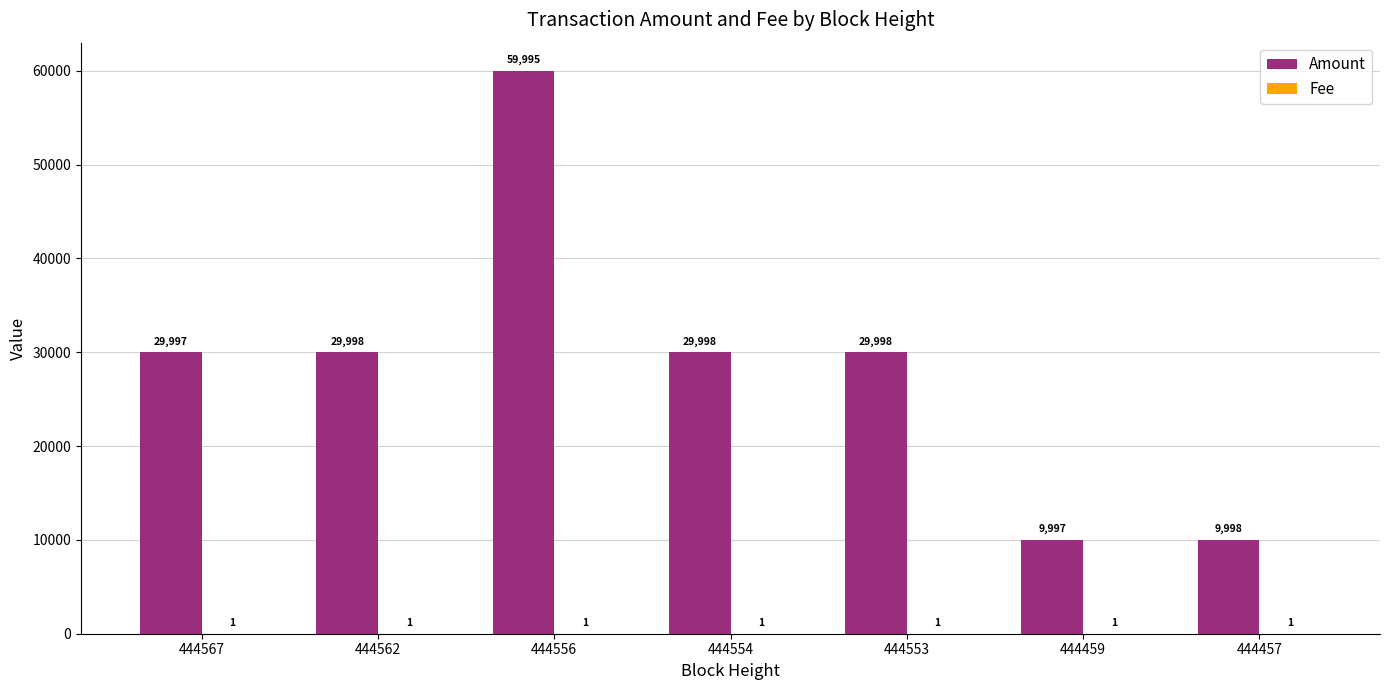

Which series changed the most between 444567 and 444457?

Amount